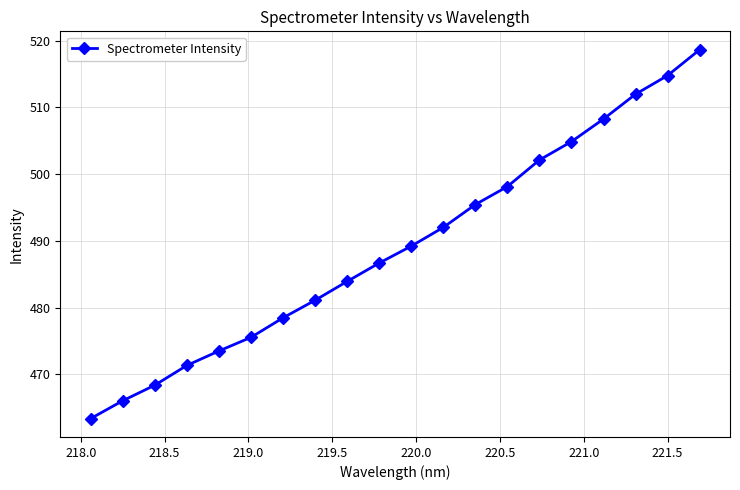

How many data points are less than 489?

10